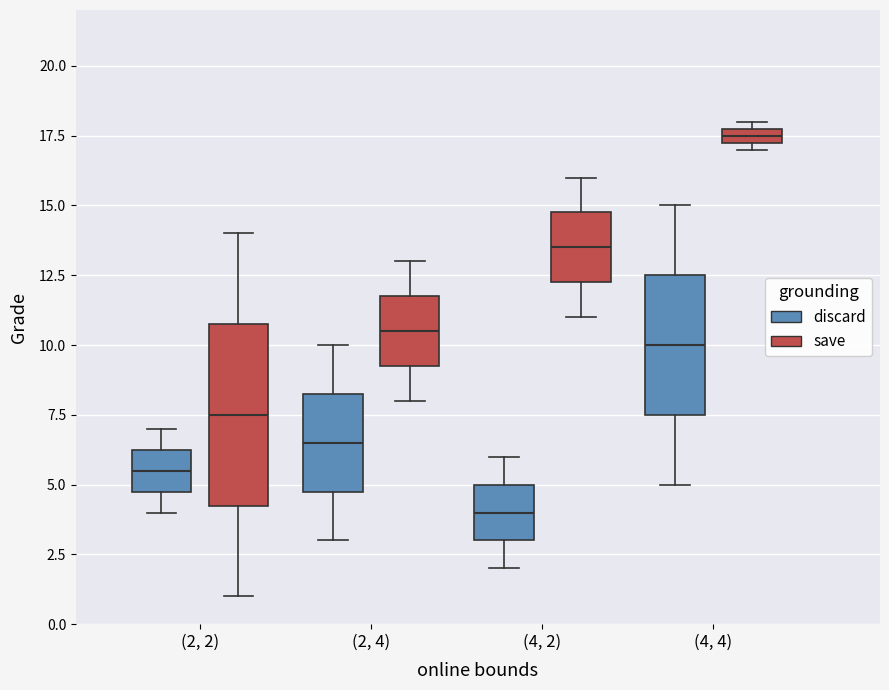

Which box has the highest median line?

(4, 4) (save)